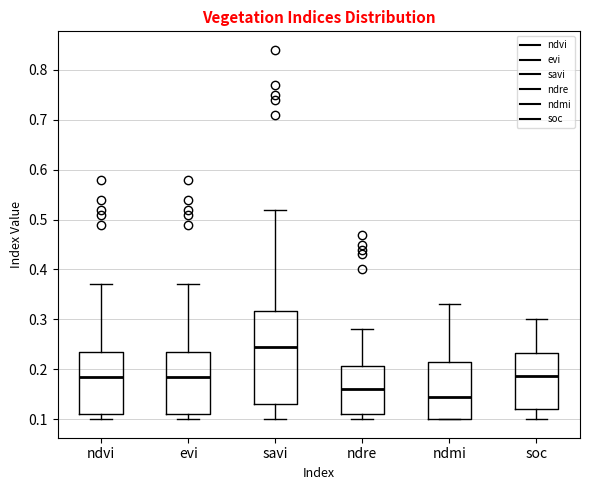

Which box's median line is the highest?

savi